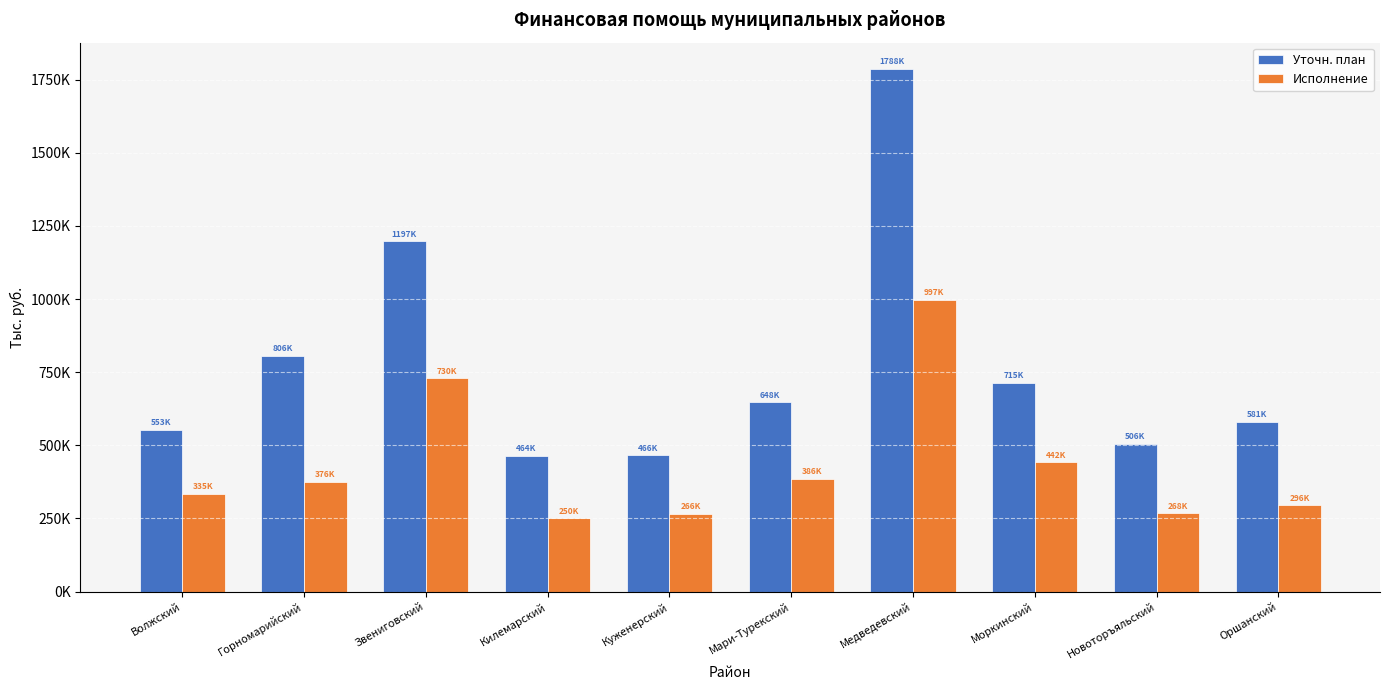

What are all the series names shown in the legend?

Уточн. план, Исполнение